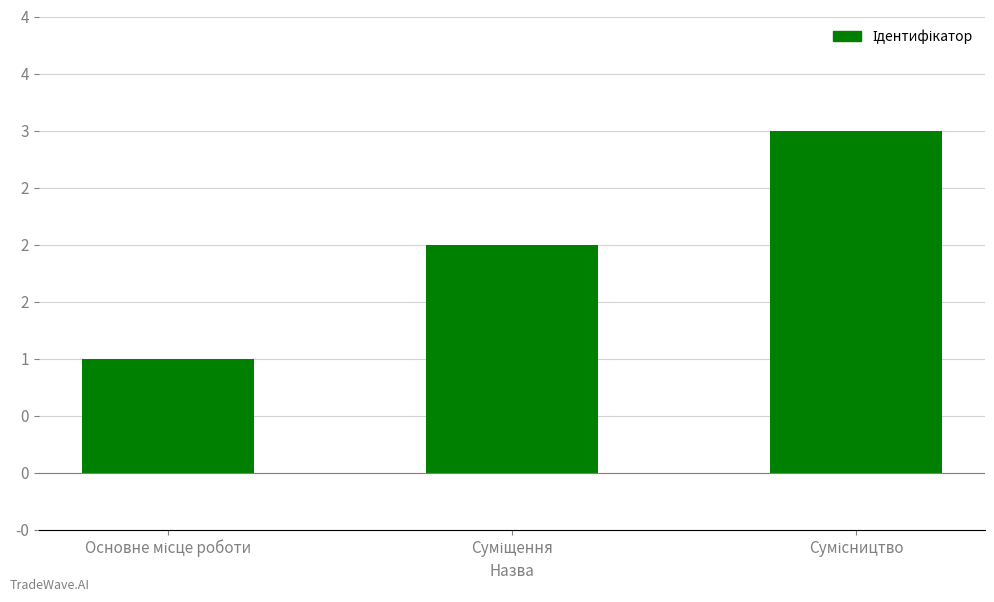

Which has a higher value, Основне місце роботи or Суміщення?

Суміщення